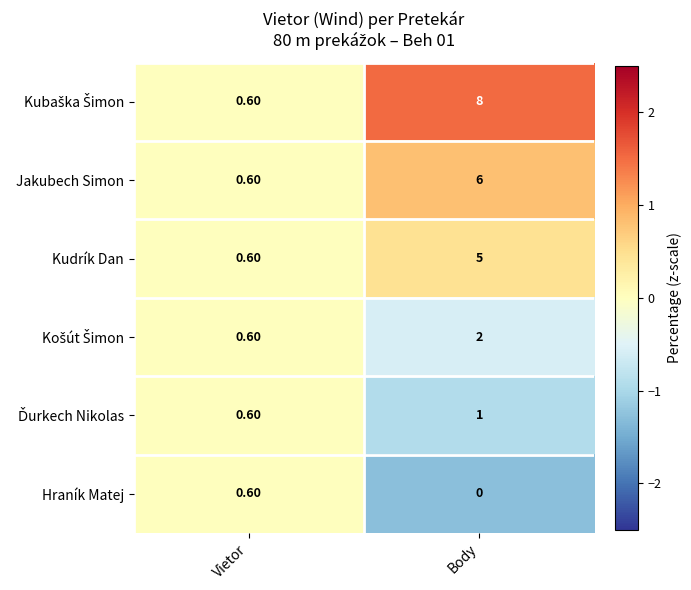

Rank the categories by Kudrík Dan value from lowest to highest.

Vietor, Body